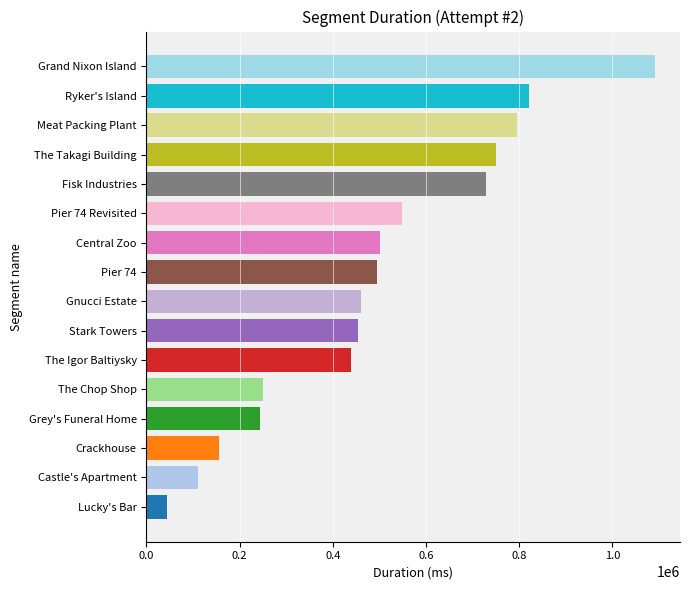

What is the sum of the values at Central Zoo and The Igor Baltiysky?

940599